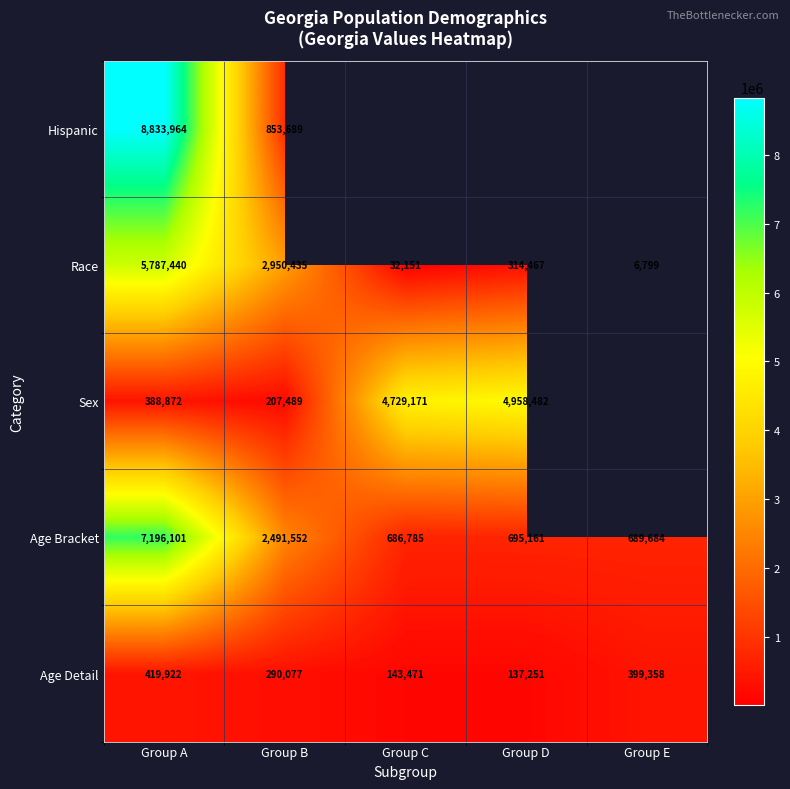

How many data points does each series have?

5